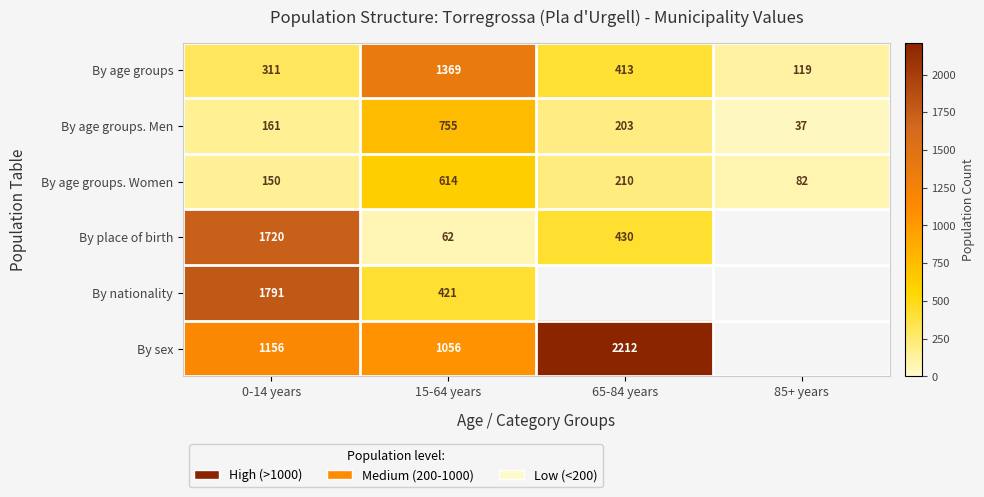

What is the spread (max minus min) of values at 65-84 years?

2009.0